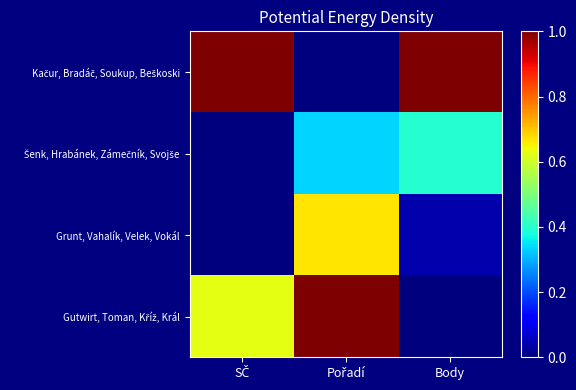

Rank the series at Body from lowest to highest value.

Gutwirt, Toman, Kříž, Král, Grunt, Vahalík, Velek, Vokál, Šenk, Hrabánek, Zámečník, Svojše, Kačur, Bradáč, Soukup, Beškoski